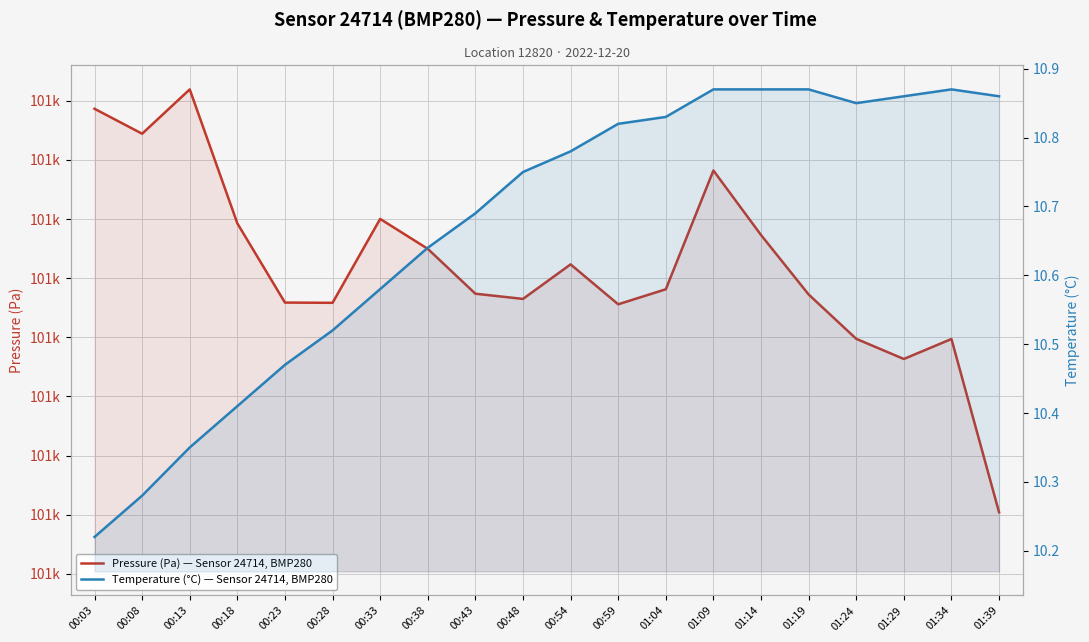

The value of Pressure (Pa) — Sensor 24714, BMP280 at 00:38 is 69056.1. True or false?

False